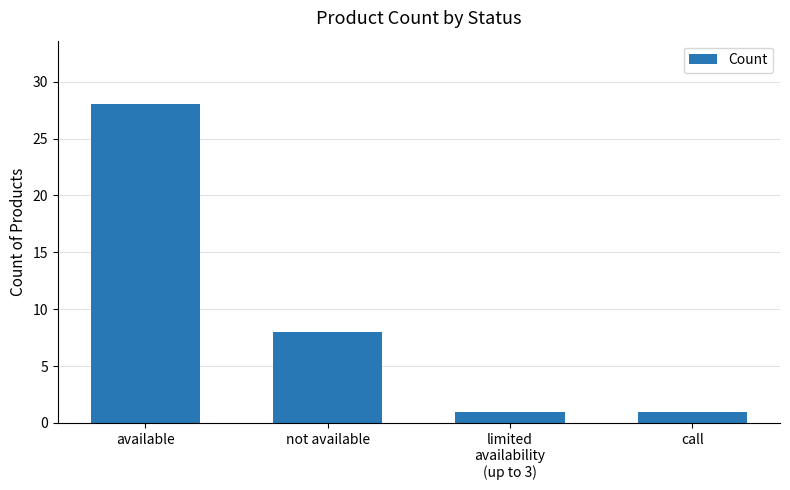

How many values are below 8?

2